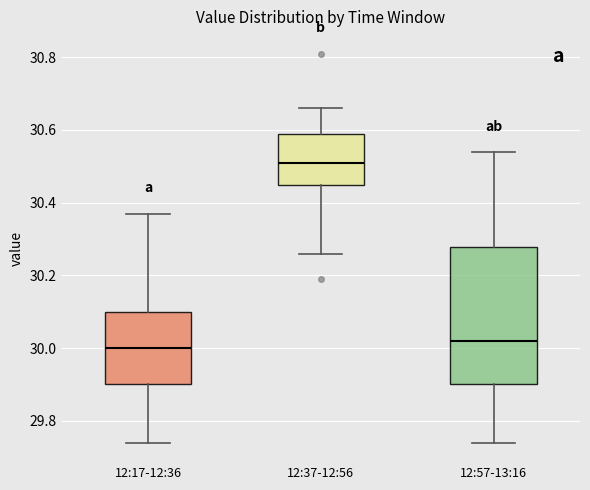

Where is the upper edge of the box for 12:57-13:16 on the y-axis? The values are not printed on the chart, so give them approximately, as read against the axis.

30.28